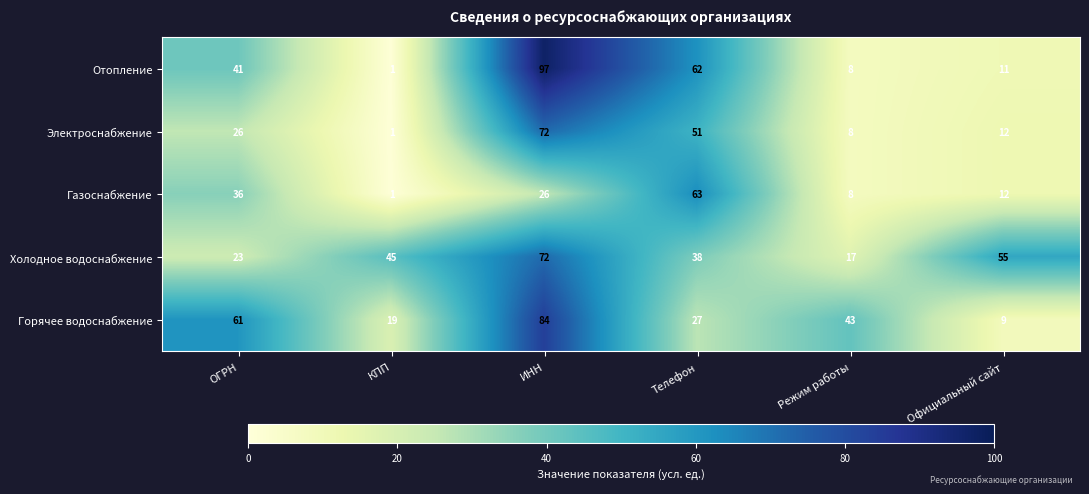

Rank the series at ОГРН from lowest to highest value.

Холодное водоснабжение, Электроснабжение, Газоснабжение, Отопление, Горячее водоснабжение